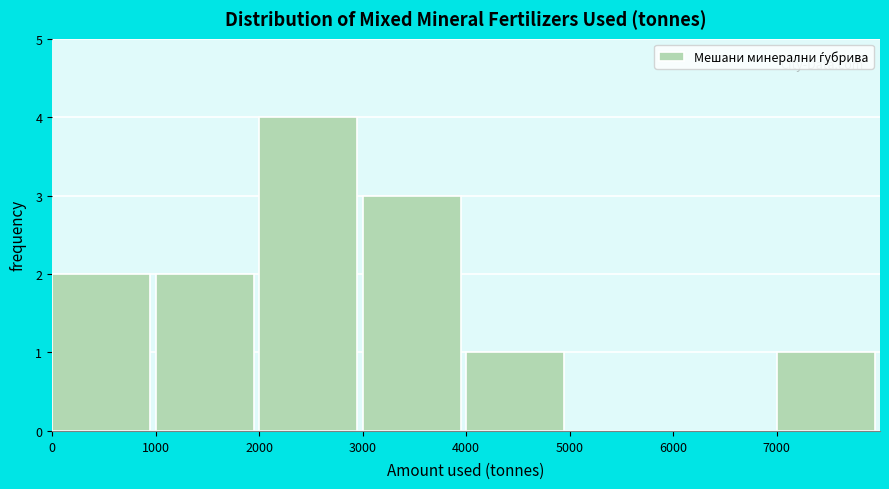

Reading left to right, transcribe this chart: for each bar, give the range it covers on the x-axis and its height. The values are not printed on the chart, so give them approximately, as read against the axis.

0 to 1000: 2
1000 to 2000: 2
2000 to 3000: 4
3000 to 4000: 3
4000 to 5000: 1
5000 to 6000: 0
6000 to 7000: 0
7000 to 8000: 1